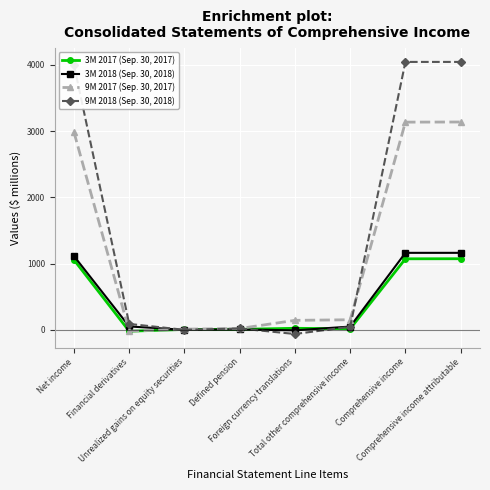

At how many categories does at least one series exceed 1081?

3